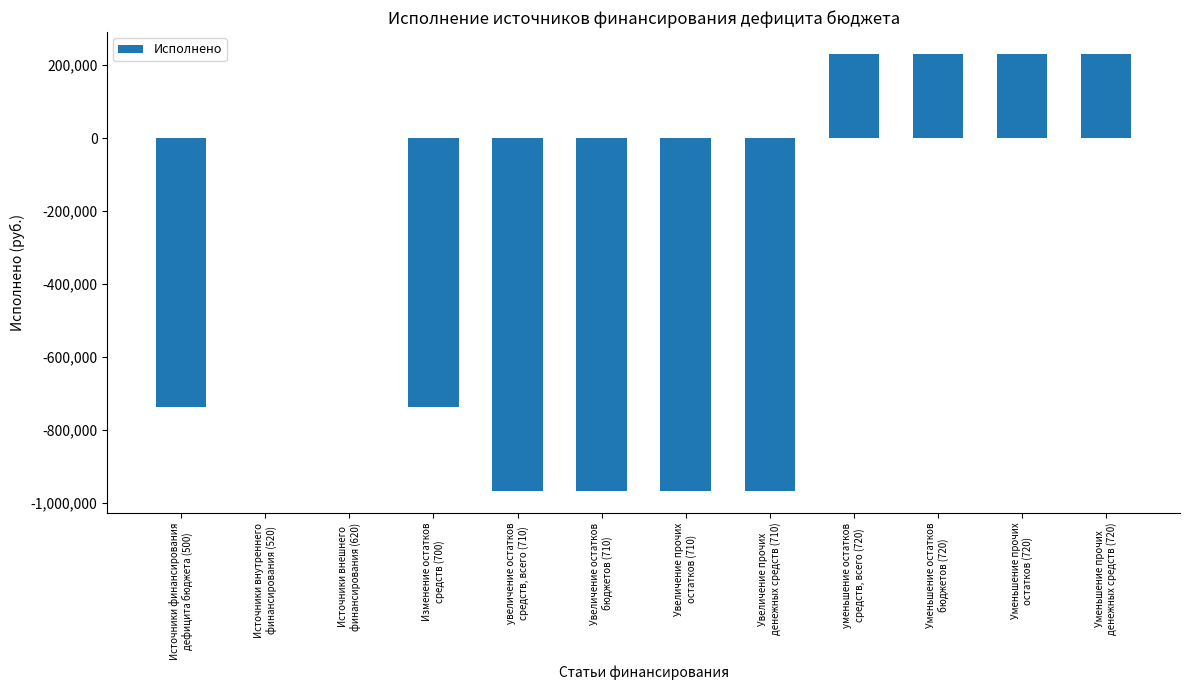

What is the average value?

-368261.1